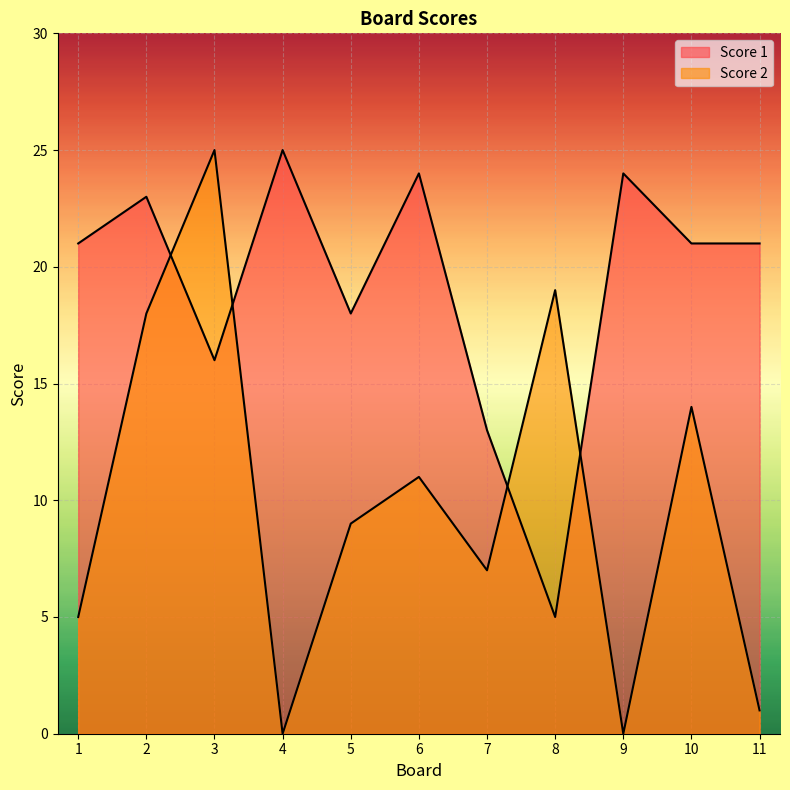

What is the spread (max minus min) of values at 9?

24